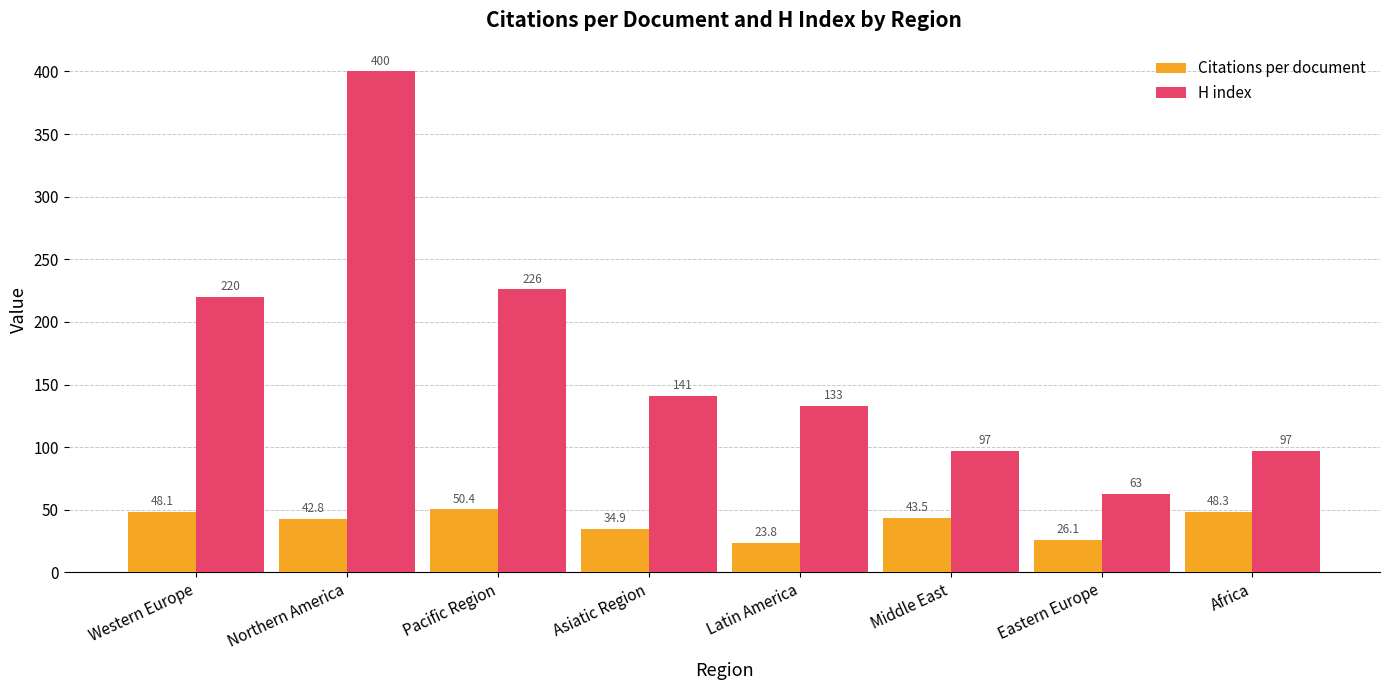

Which series has the largest total across all categories?

H index